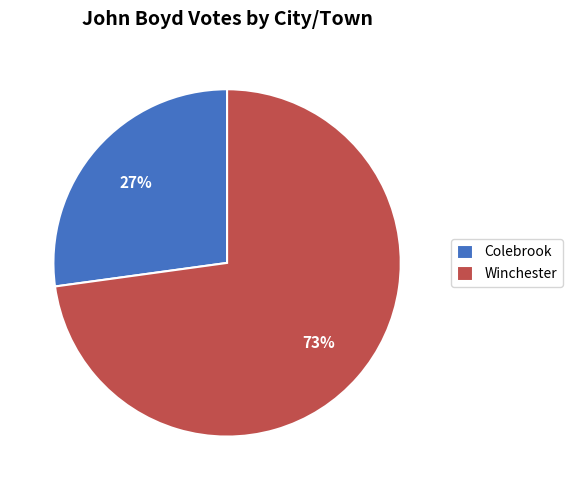

To the nearest percent, what is the difference between the largest and smallest slice percentages?

46%